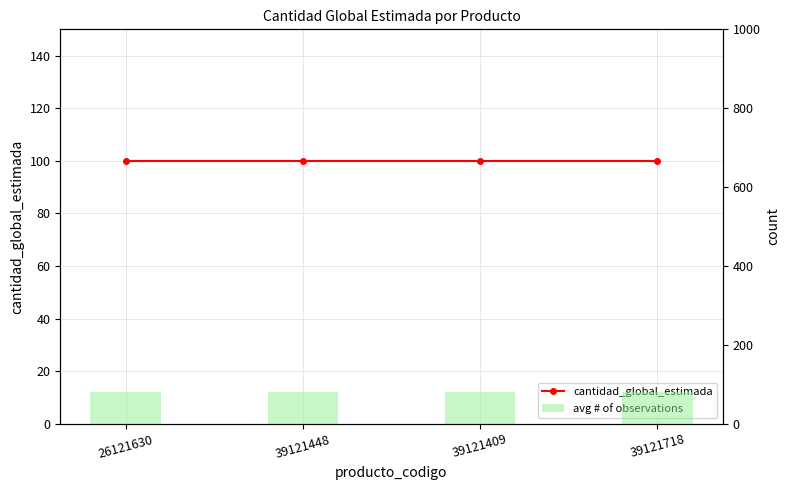

Is it true that cantidad_global_estimada equals 33 at 26121630?

False